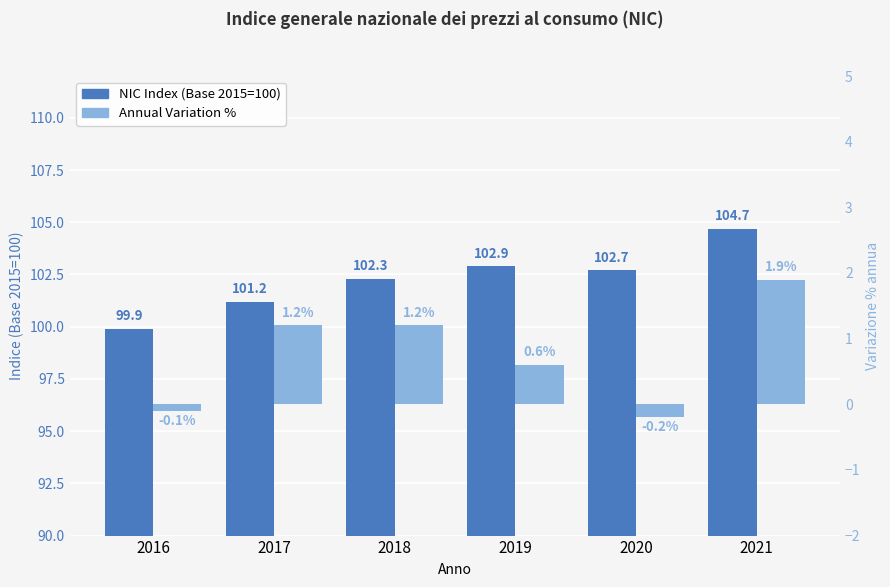

What is the total value across all series at 2017?

102.4